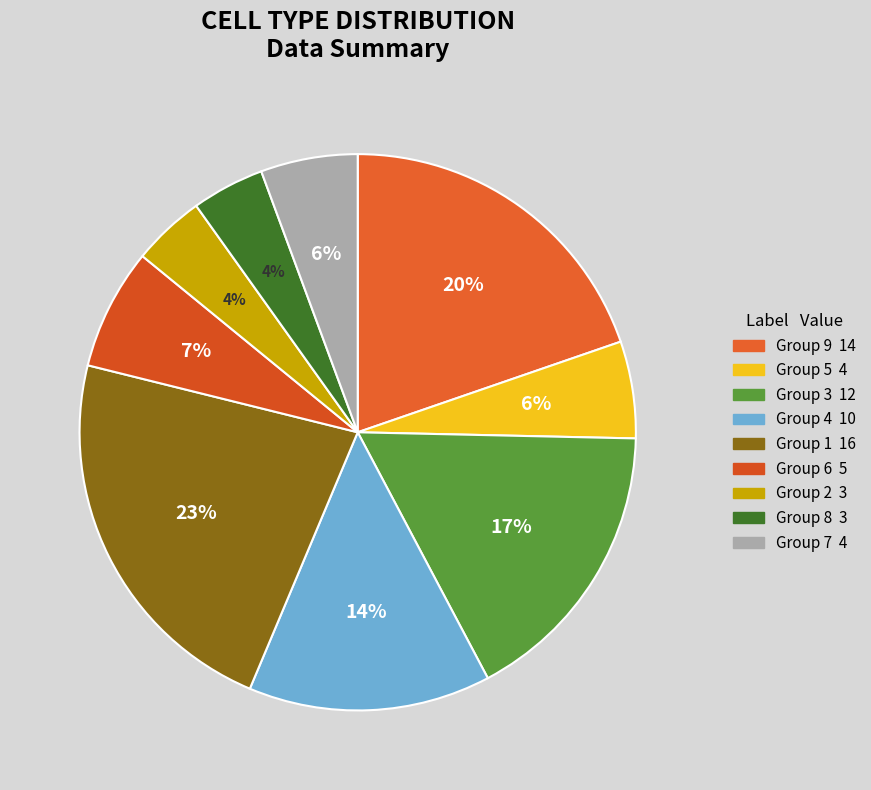

How many segments does this pie chart have?

9